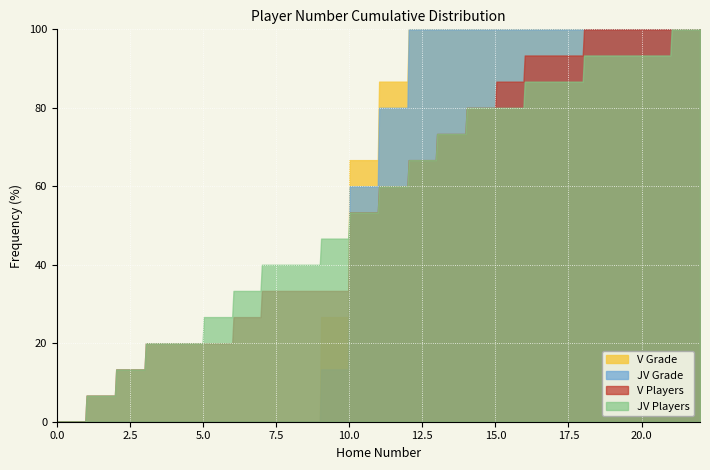

Rank the series by their maximum value, from lowest to highest.

JV Grade, V Grade, V Players, JV Players